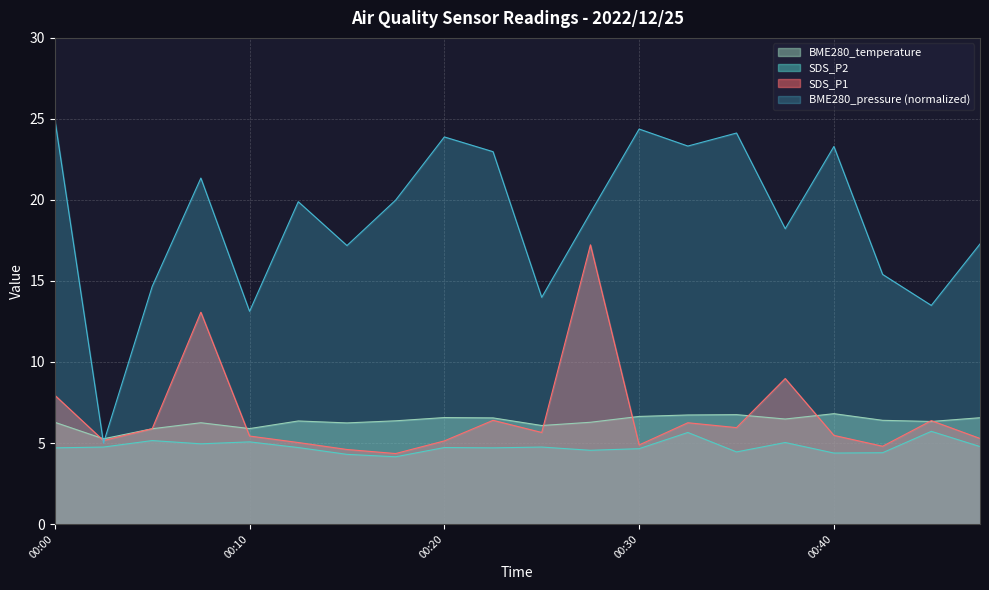

What is the difference between the maximum and minimum values in the SDS_P1 series?

12.9